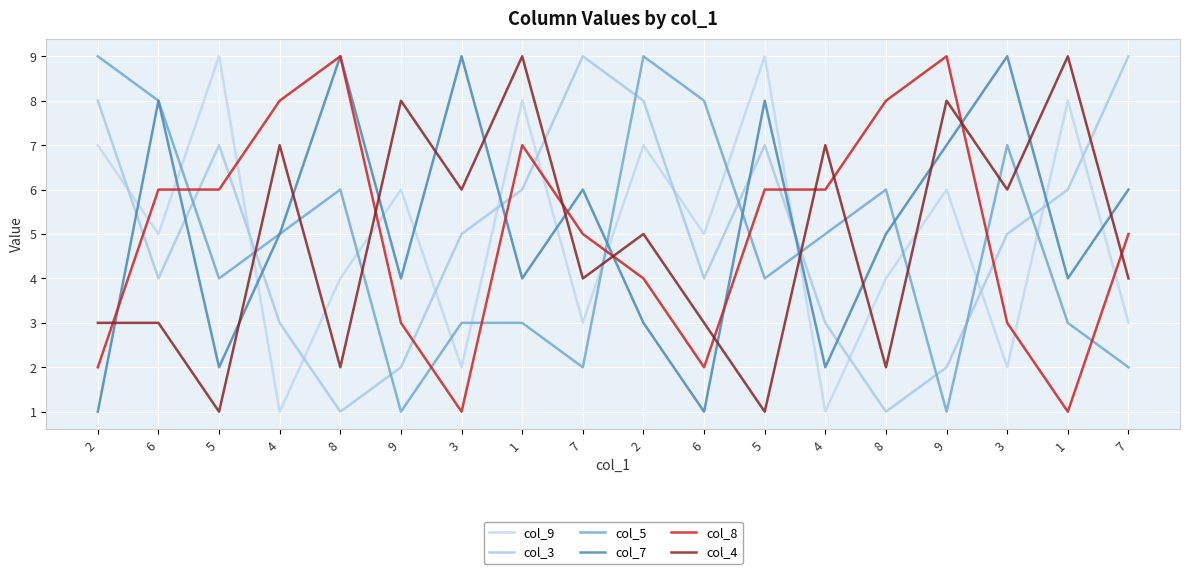

List the labels in order of col_9 value, largest first.

5, 5, 1, 1, 2, 2, 9, 9, 6, 6, 8, 8, 7, 7, 3, 3, 4, 4